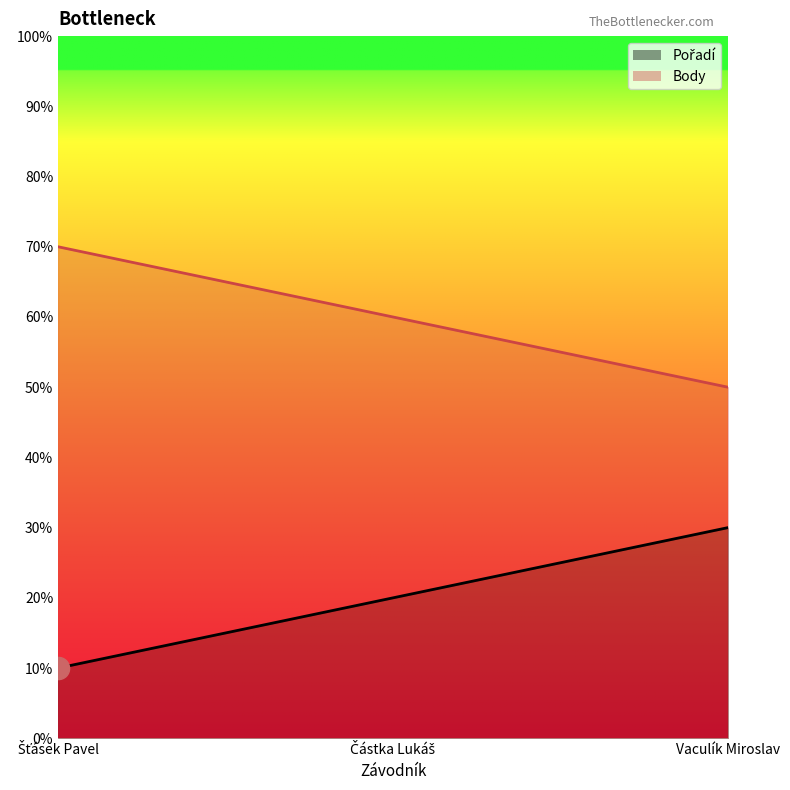

True or false: Pořadí has a value of 1 at Částka Lukáš.

False